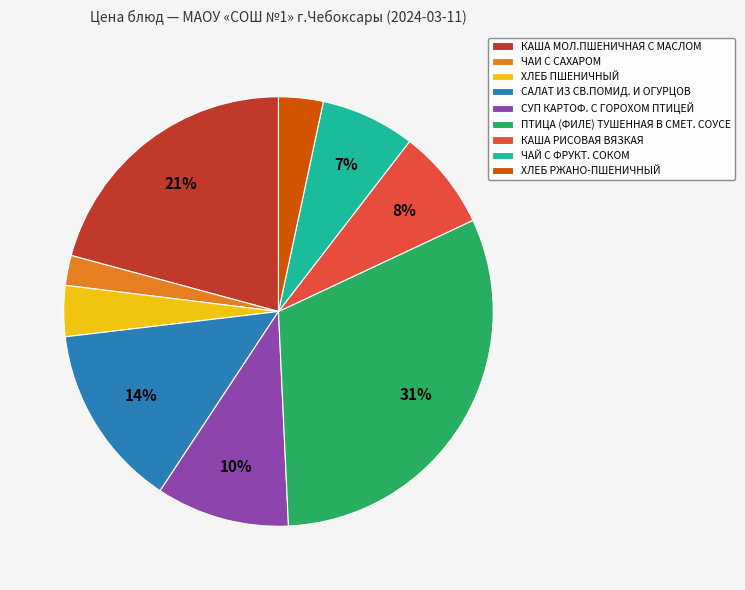

How many slices are in this pie chart?

9